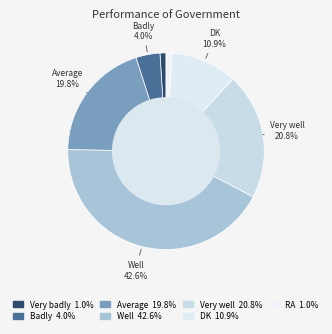

Is there any slice that represents more than half of the pie?

No